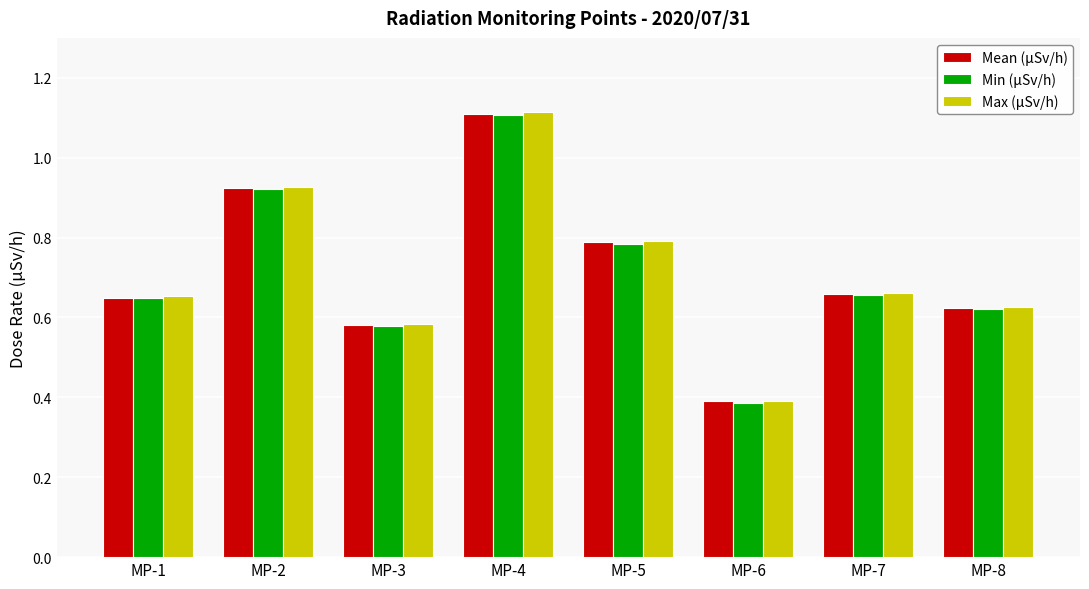

Which series has the widest spread of values?

Max (µSv/h)